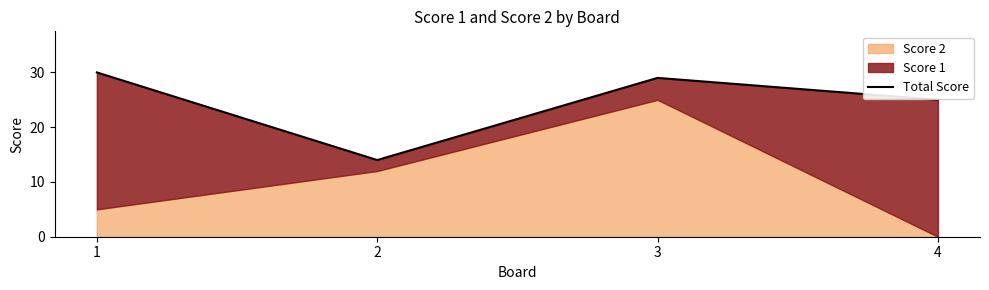

At which category does the chart reach its peak across all series?

1